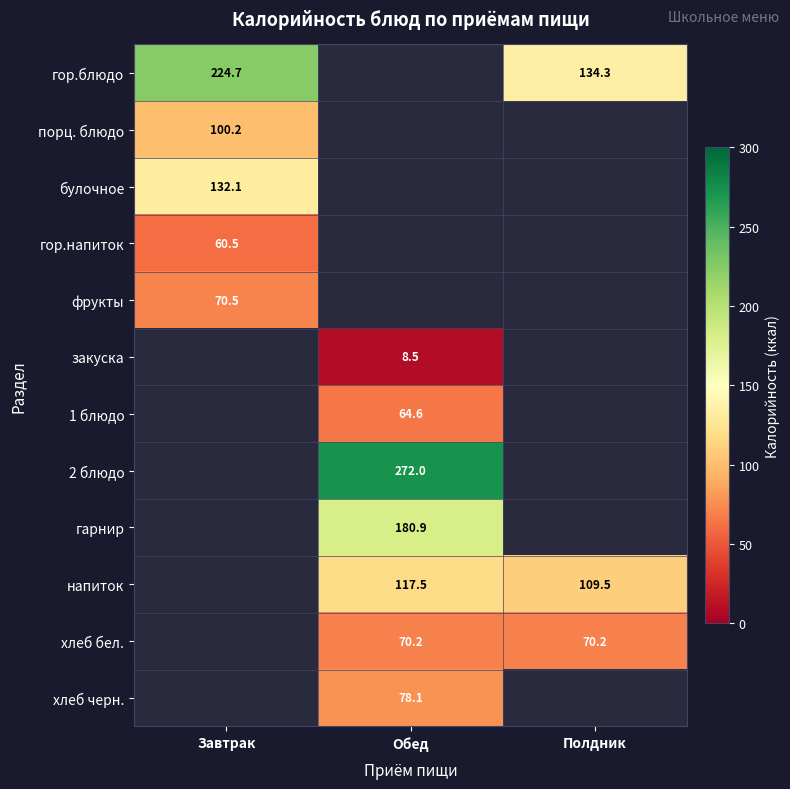

At how many categories does at least one series exceed 210?

2